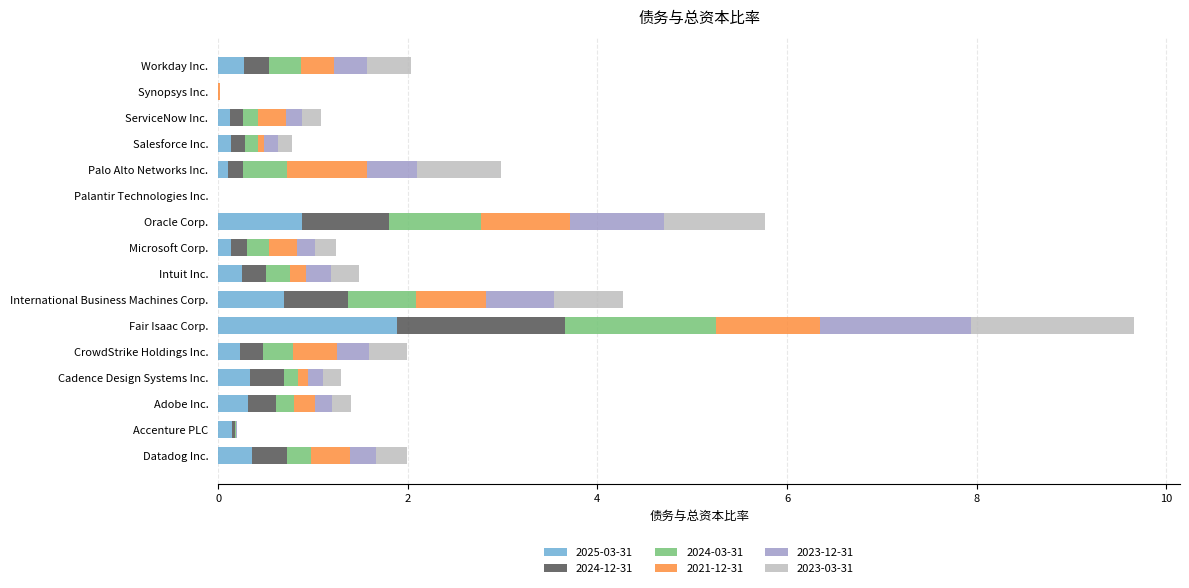

At which category is the sum across all series the highest?

Fair Isaac Corp.